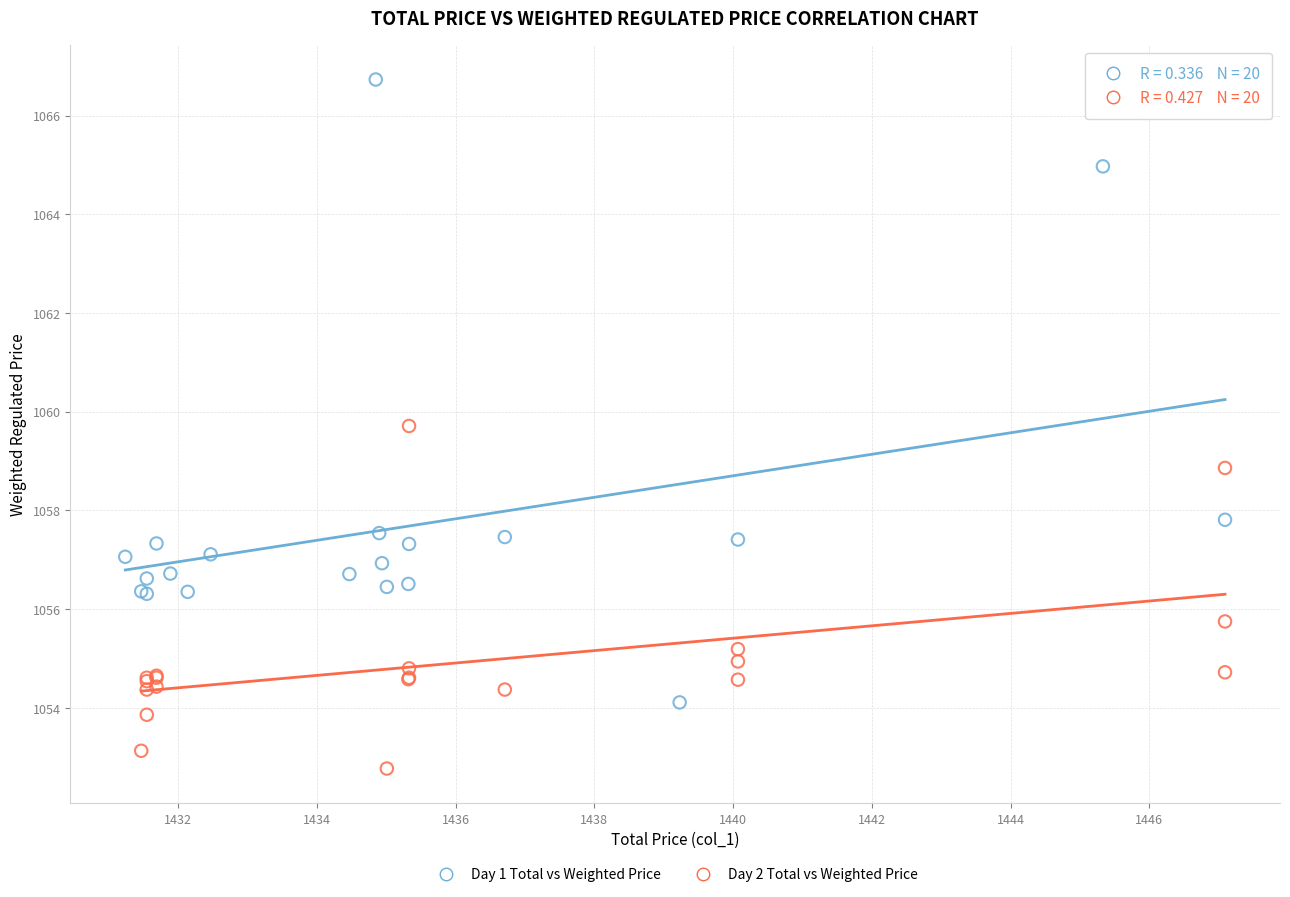

Which series reaches the minimum Y coordinate?

Day 2 Total vs Weighted Price